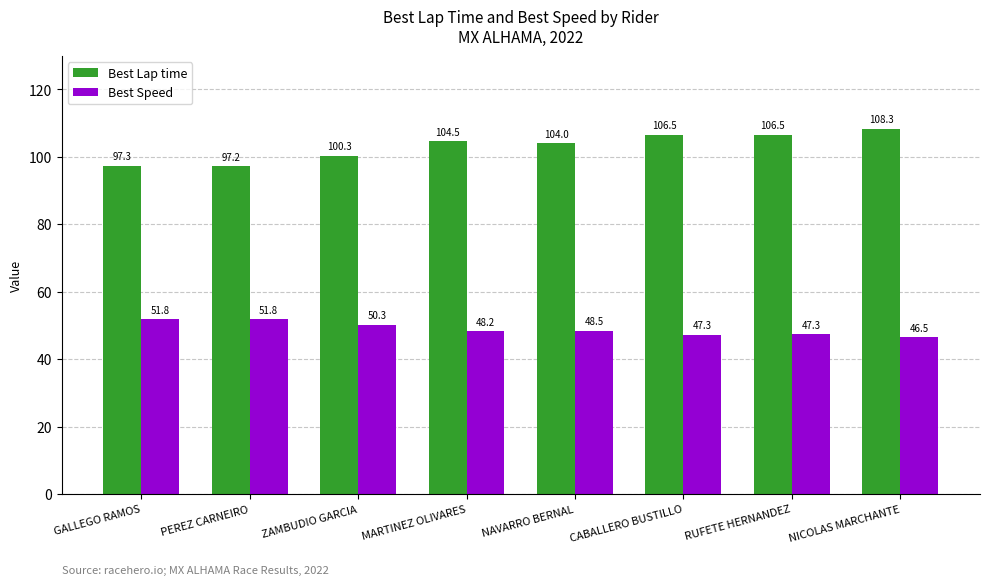

Which label corresponds to the smallest value in the chart?

NICOLAS MARCHANTE